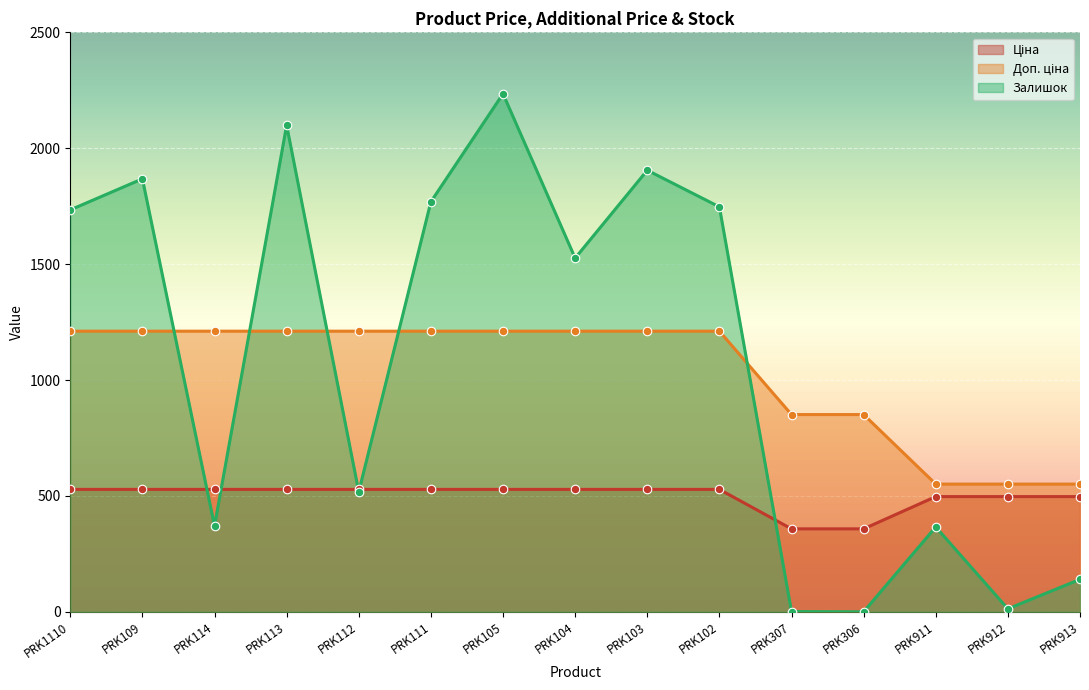

At which category is the sum across all series the highest?

PRK105